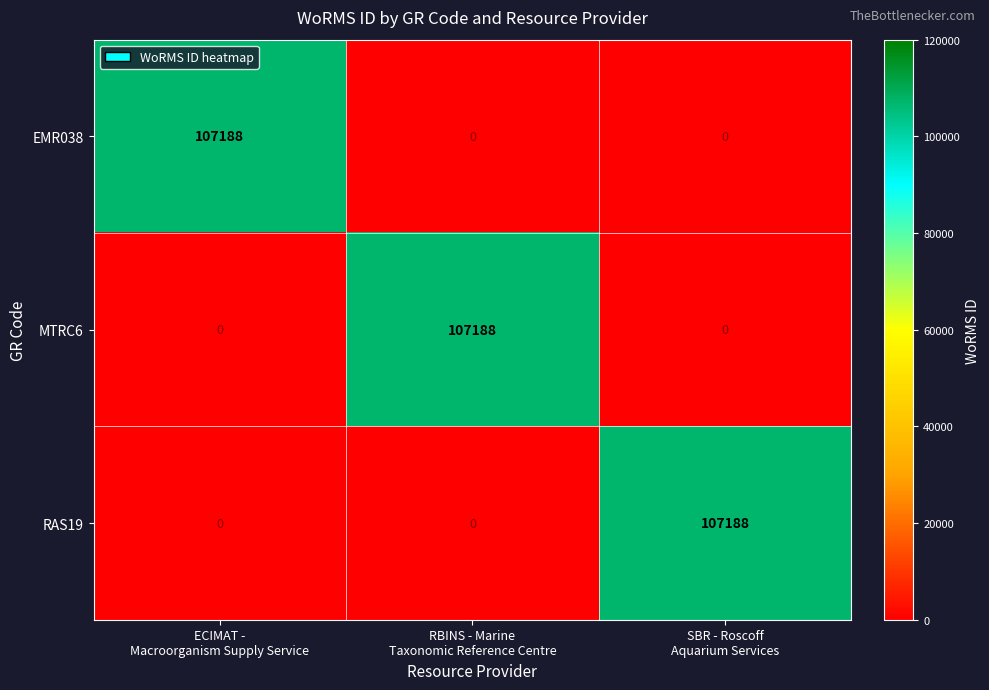

Which series has the largest range (max minus min)?

MTRC6